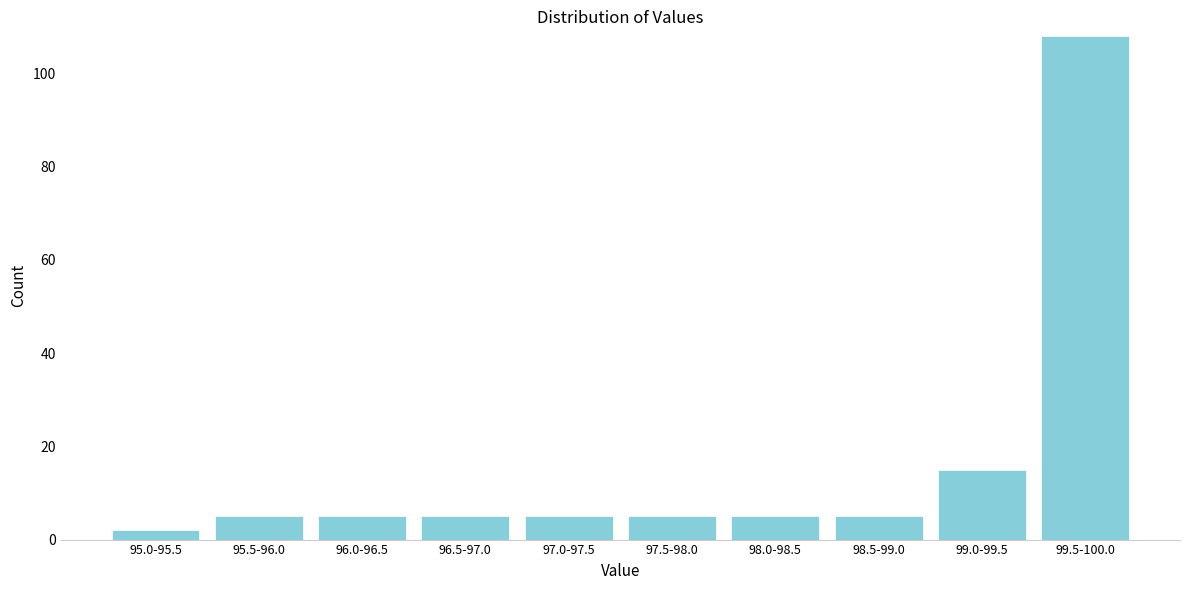

Reading right to left, extract all data points from this chart.

108	15	5	5	5	5	5	5	5	2